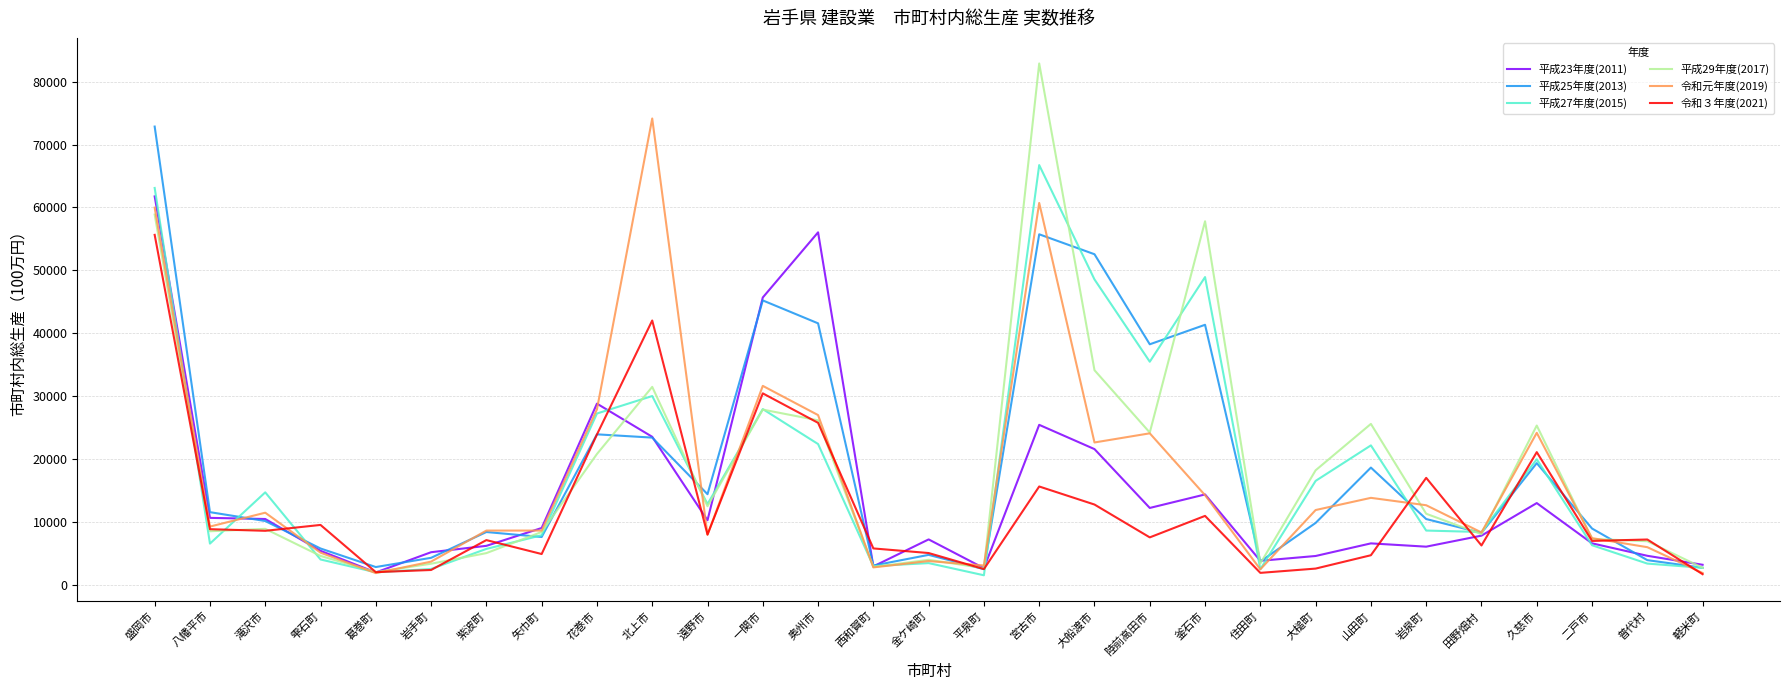

What is the greatest value displayed?

82889